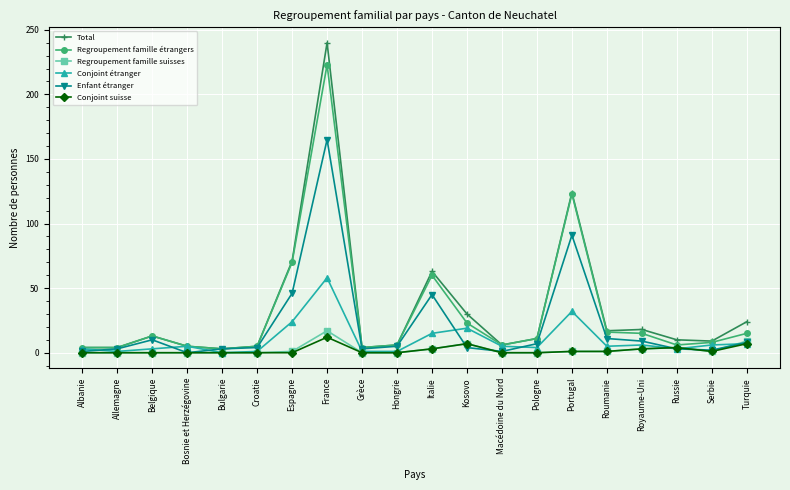

At which category does Total reach its first local peak?

Belgique